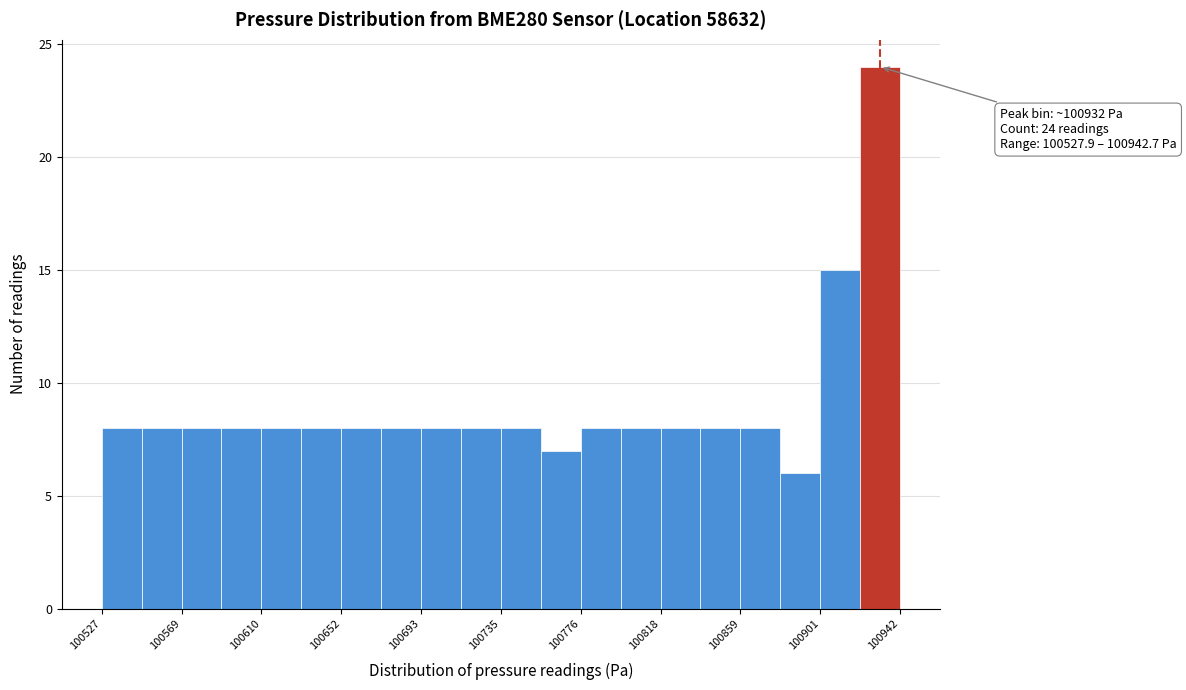

Over which range of the x-axis is the bar tallest?

100920 to 100945